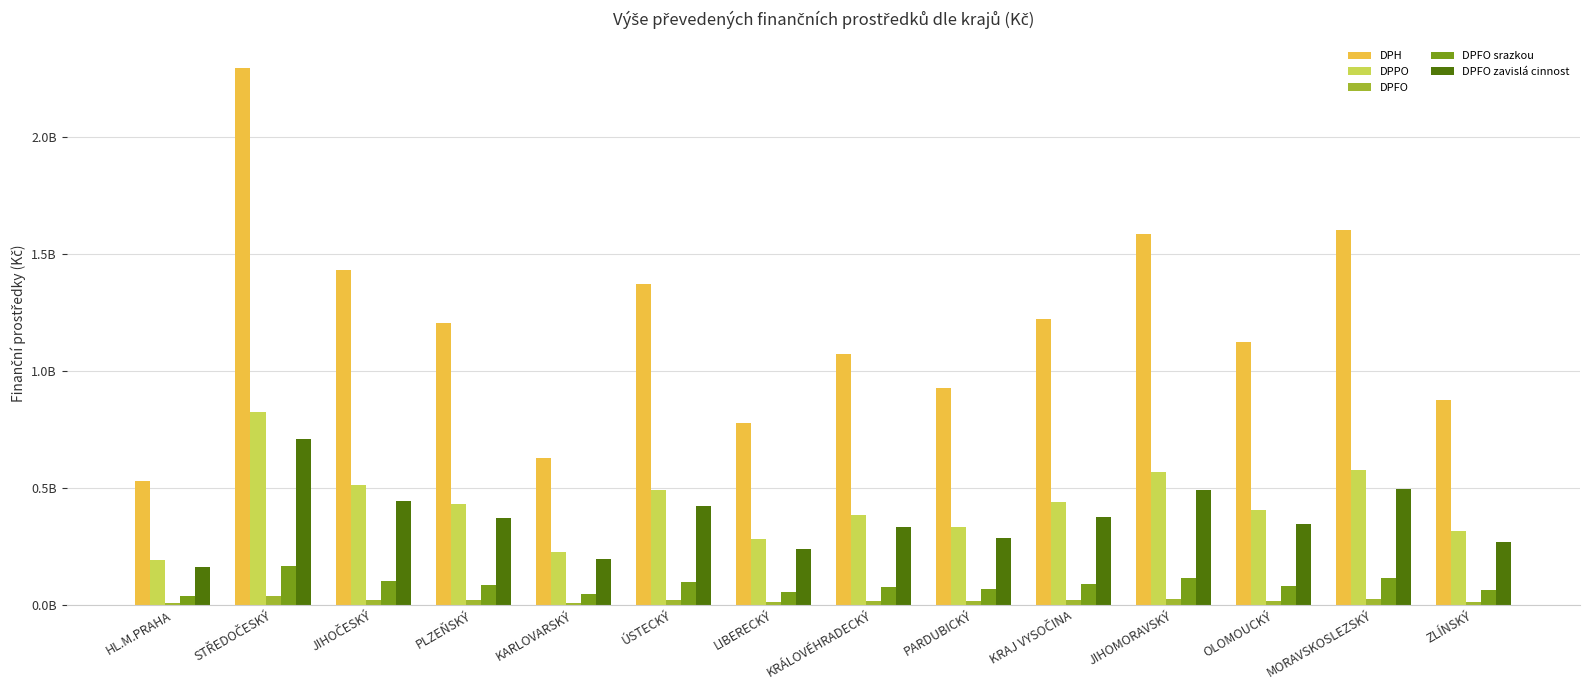

Reading left to right, extract all data points from this chart.

DPH: 529785751.1	2292135054.8	1432294300.3	1206233549.2	627850107.4	1371606011.6	778983330.9	1072029525.9	924416132.9	1221189168.1	1585197589.9	1123527682.1	1601518740.6	873884299.3
DPPO: 190148458.8	822683409.2	514073006.1	432936238.4	225345302.3	492291022.4	279589399.0	384768298.6	331787524.5	438304045.8	568952407.4	403251798.8	574810325.7	313650852.8
DPFO: 8416339.5	36413562.8	22753868.0	19162597.4	9974220.0	21789755.2	12375168.9	17030590.9	14685559.2	19400186.9	25182936.7	17848706.5	25442219.5	13882794.9
DPFO srazkou: 37995091.6	164386983.2	102721058.5	86508468.9	45028055.8	98368625.3	55867004.6	76883645.8	66297131.6	87581053.7	113686952.7	80576982.5	114857470.5	62673097.4
DPFO zavislá cinnost: 163792337.3	708652803.8	442818310.2	372927757.9	194110612.3	424055486.5	240836036.4	331436285.9	285799077.6	377551543.5	490090980.6	347357822.7	495136943.8	270176295.9